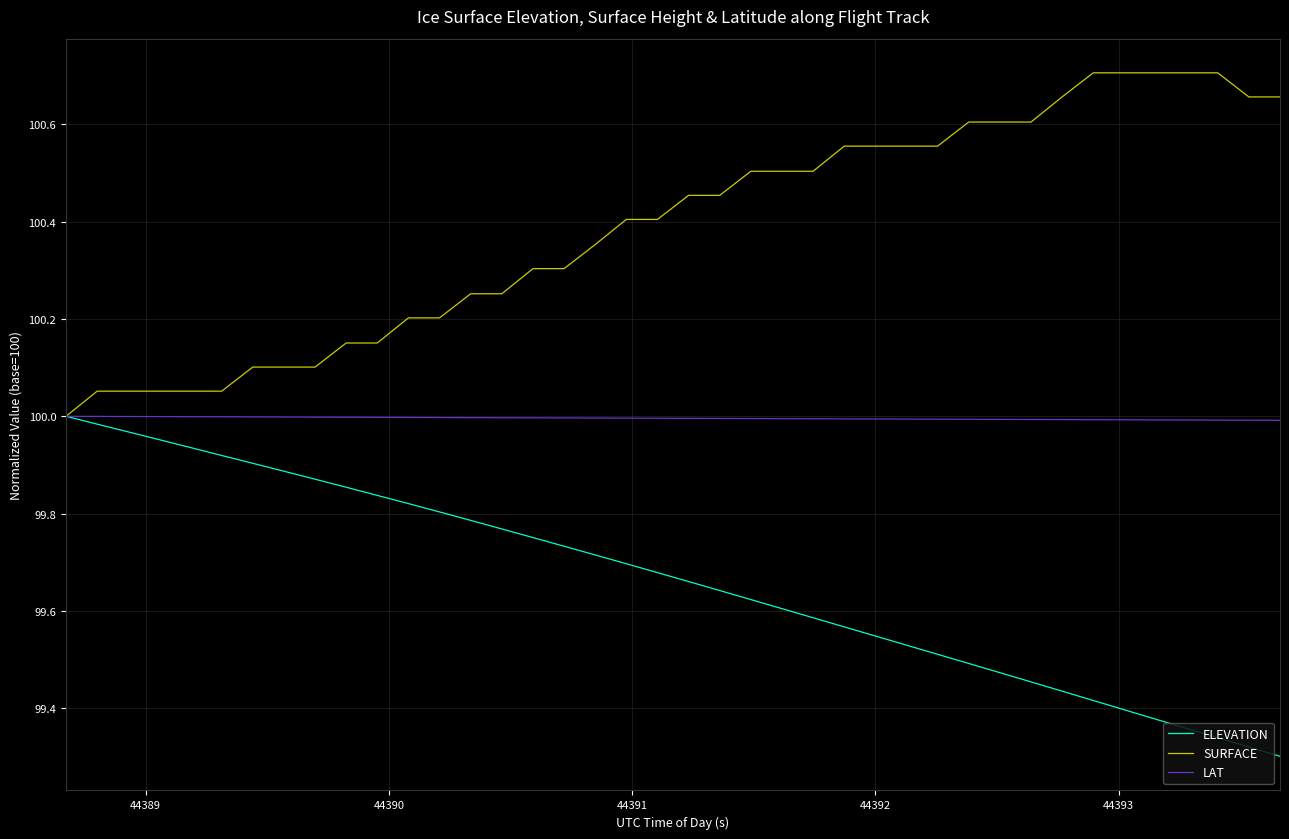

How many lines are shown in the chart?

3